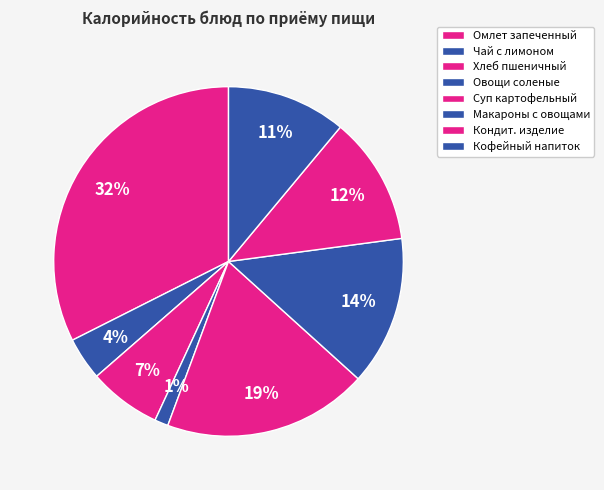

Which category has the biggest portion of the pie?

Омлет запеченный